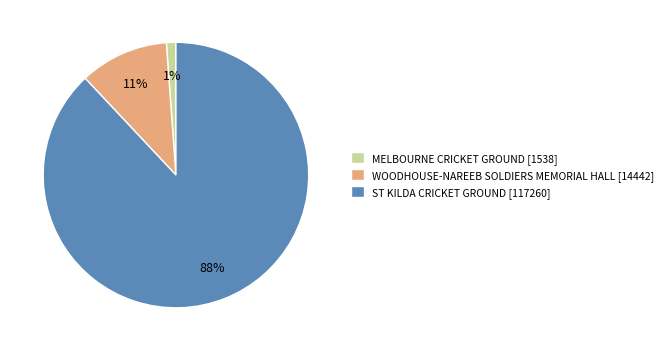

Combined, do ST KILDA CRICKET GROUND [117260] and WOODHOUSE-NAREEB SOLDIERS MEMORIAL HALL [14442] account for over 50%?

Yes